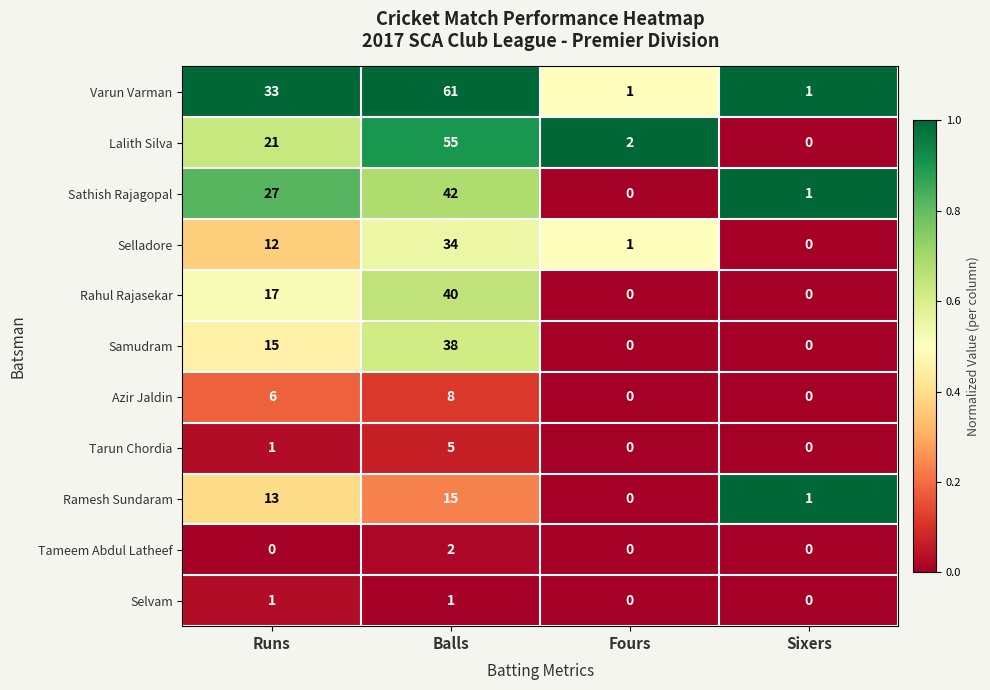

How many categories are shown in the chart?

4